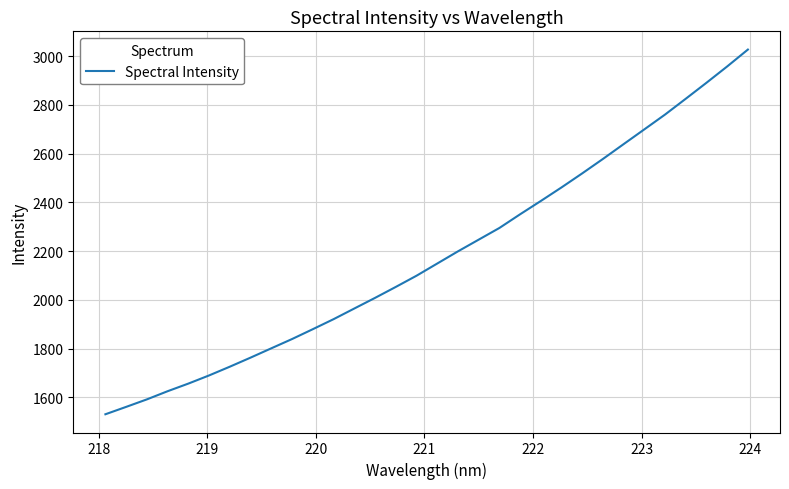

What is the difference between the maximum and minimum values?

1496.2